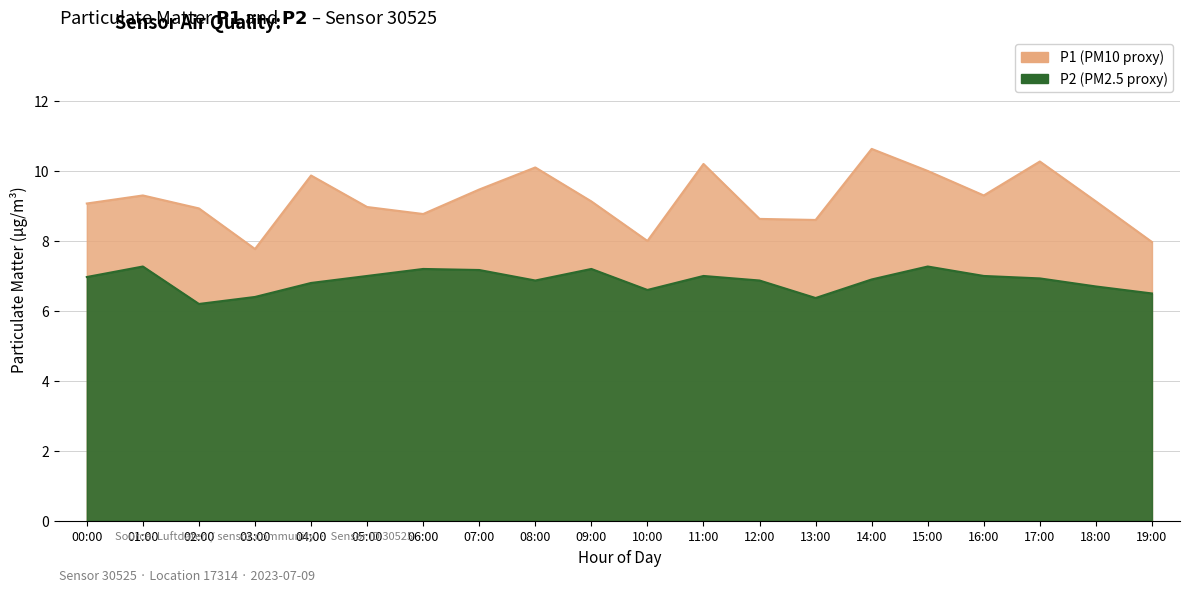

True or false: P2 and P1 cross at least once.

False